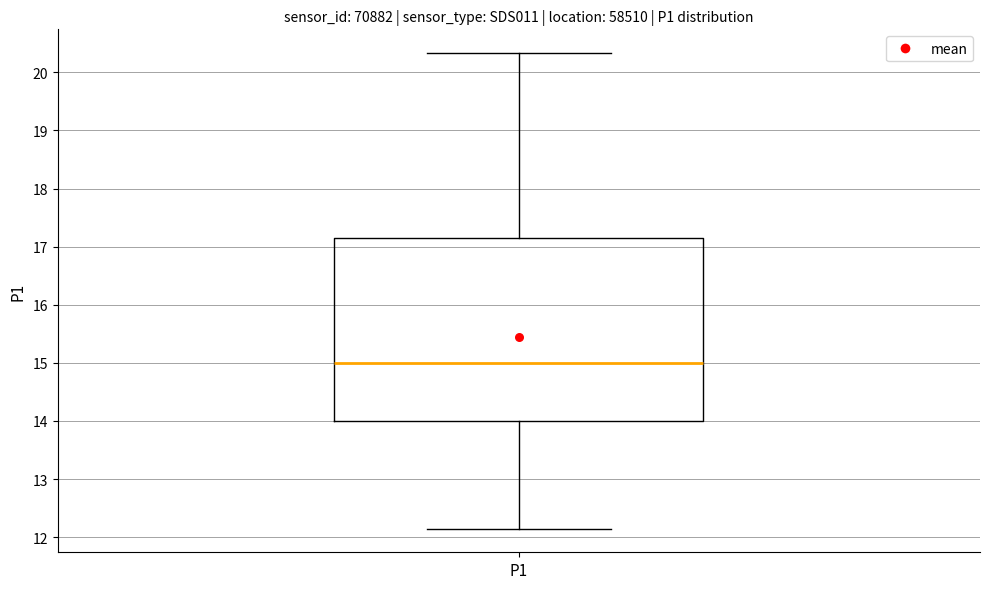

Read this box plot against the y-axis: the position of the median line, the range covered by the box, and the ends of both whiskers. The values are not printed on the chart, so give them approximately, as read against the axis.

median 15.0, box 14.0 to 17.1, whiskers 12.2 to 20.3